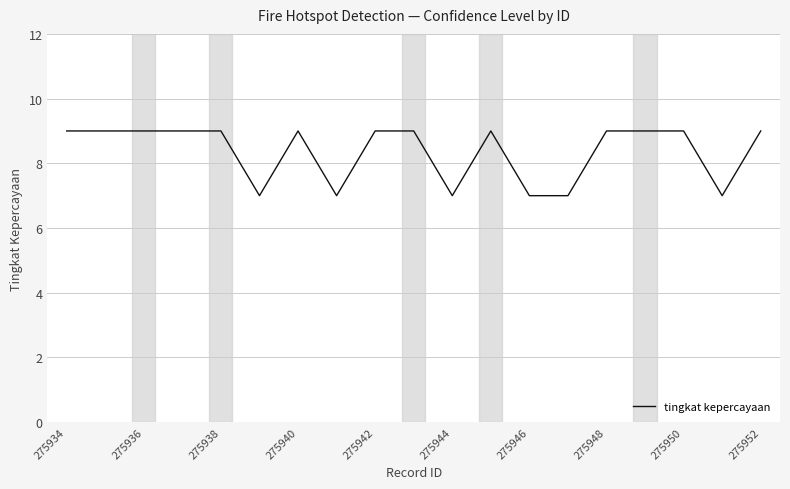

What is the smallest value displayed?

7